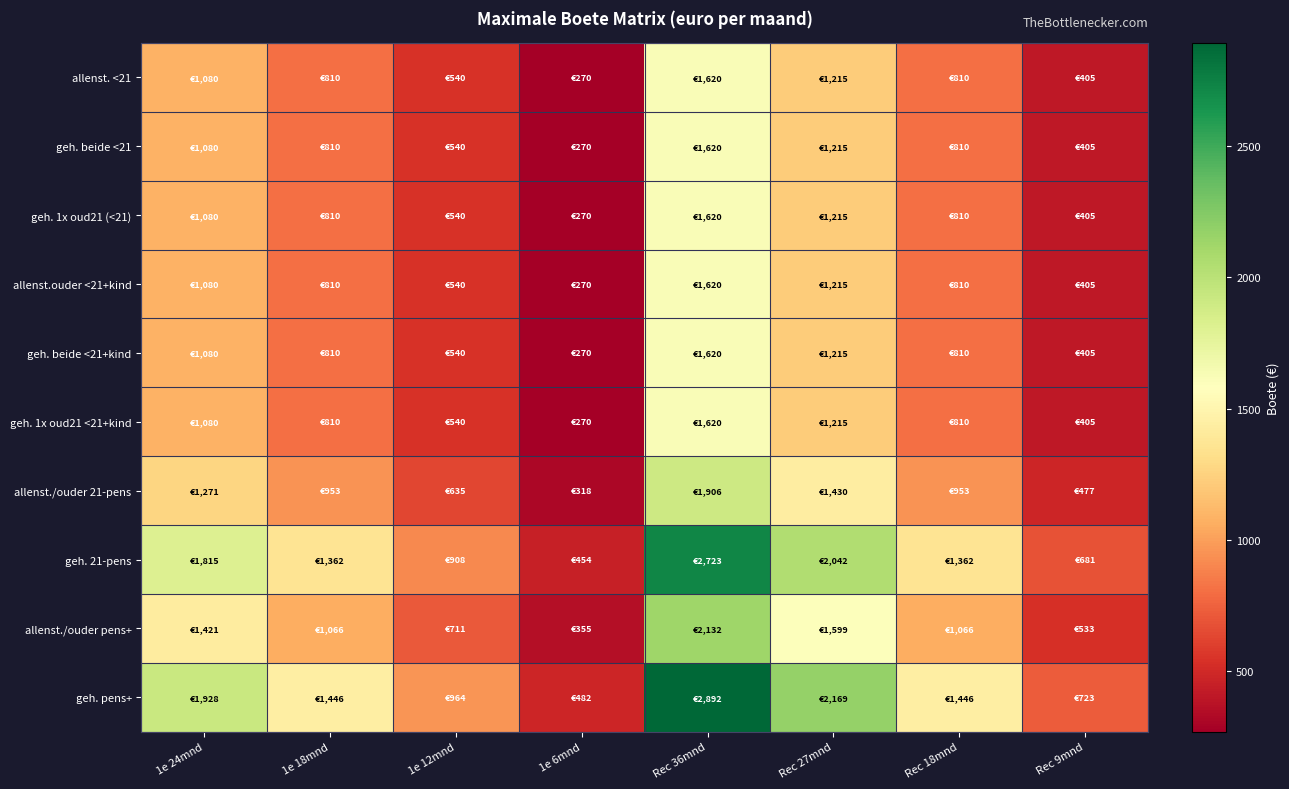

Which label corresponds to the smallest value in the chart?

1e 6mnd